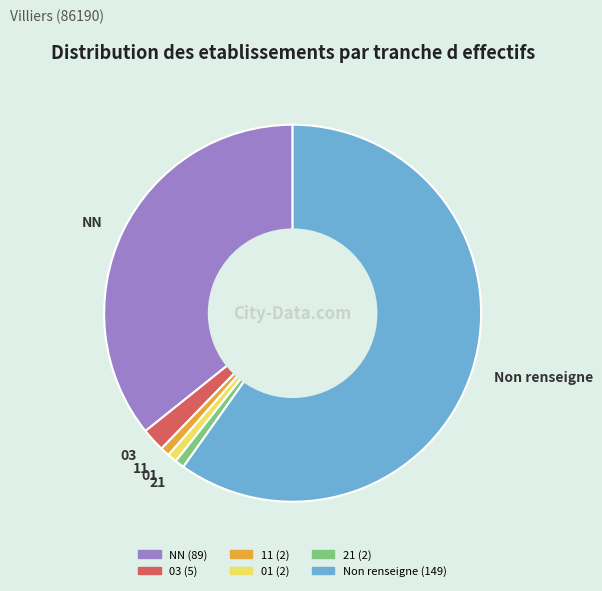

Is there a majority slice in this chart?

Yes